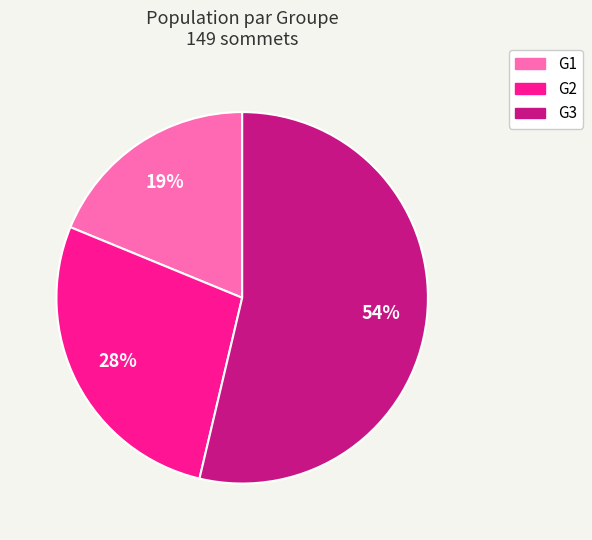

To the nearest percent, what is the average slice percentage?

33%